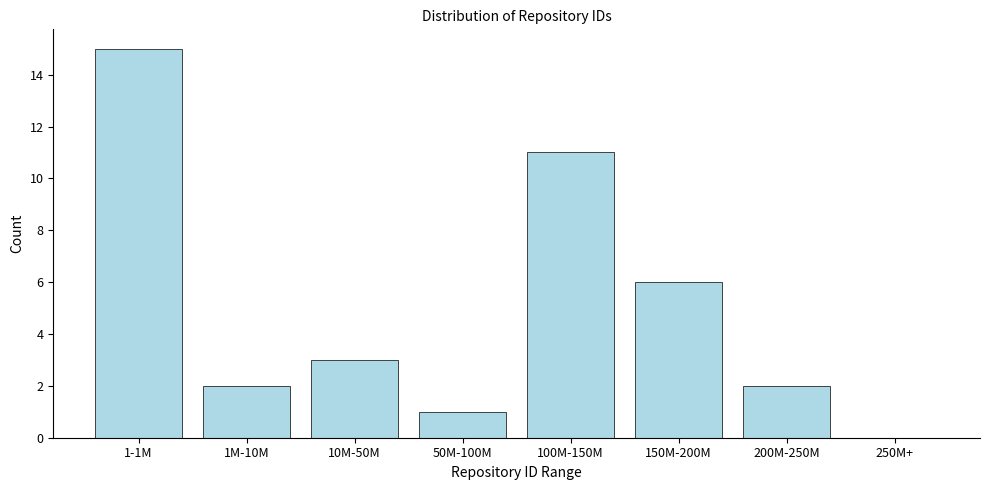

Reading left to right, transcribe all the data shown in this chart.

1-1M=15	1M-10M=2	10M-50M=3	50M-100M=1	100M-150M=11	150M-200M=6	200M-250M=2	250M+=0